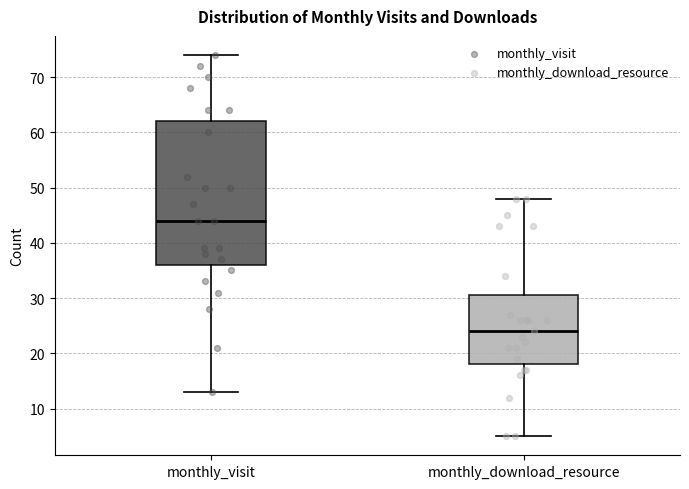

Where does the upper whisker of the box for monthly_download_resource end on the y-axis? The values are not printed on the chart, so give them approximately, as read against the axis.

48